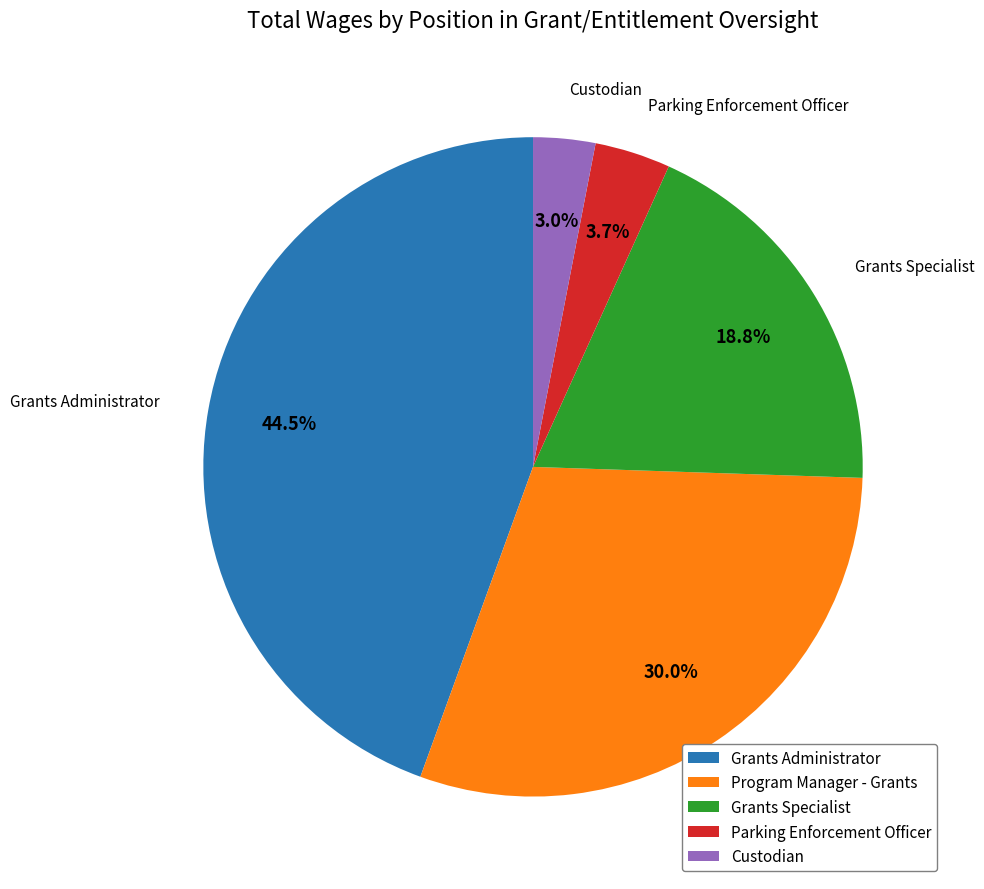

What is the total percentage of Program Manager - Grants and Grants Specialist?

48.8%